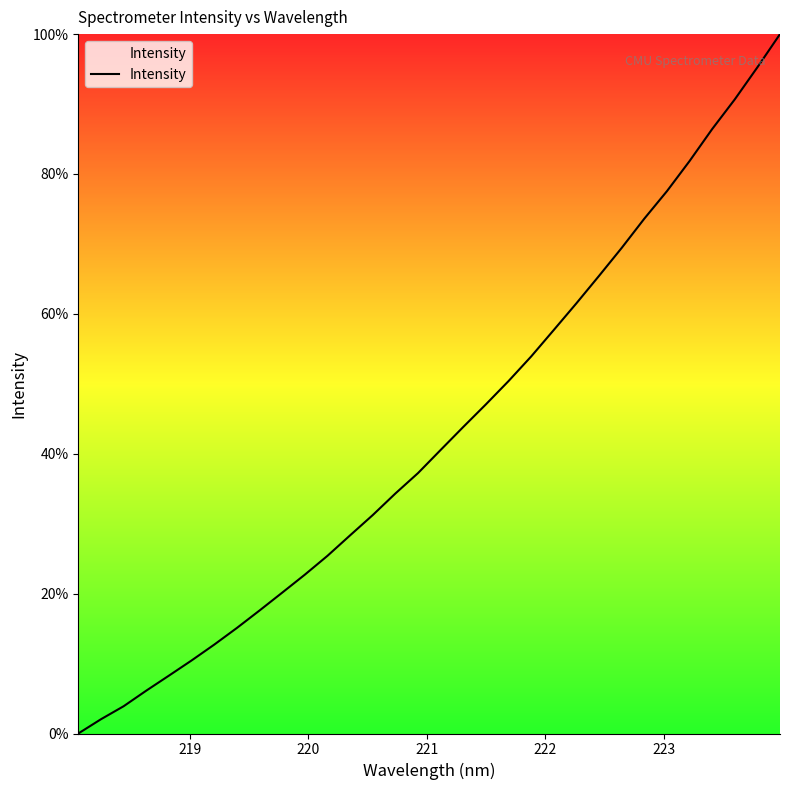

Count the number of data series in this chart.

1